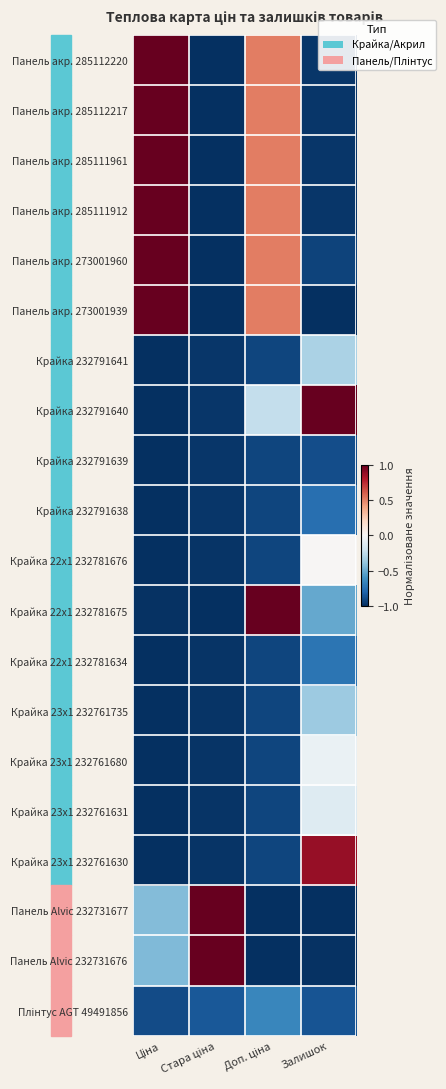

At Ціна, list the series in order from largest to smallest.

Панель акр. 285112220, Панель акр. 285112217, Панель акр. 285111961, Панель акр. 285111912, Панель акр. 273001960, Панель акр. 273001939, Панель Alvic 232731677, Панель Alvic 232731676, Плінтус AGT 49491856, Крайка 22x1 232781675, Крайка 232791640, Крайка 232791641, Крайка 232791639, Крайка 232791638, Крайка 22x1 232781676, Крайка 22x1 232781634, Крайка 23x1 232761735, Крайка 23x1 232761680, Крайка 23x1 232761631, Крайка 23x1 232761630